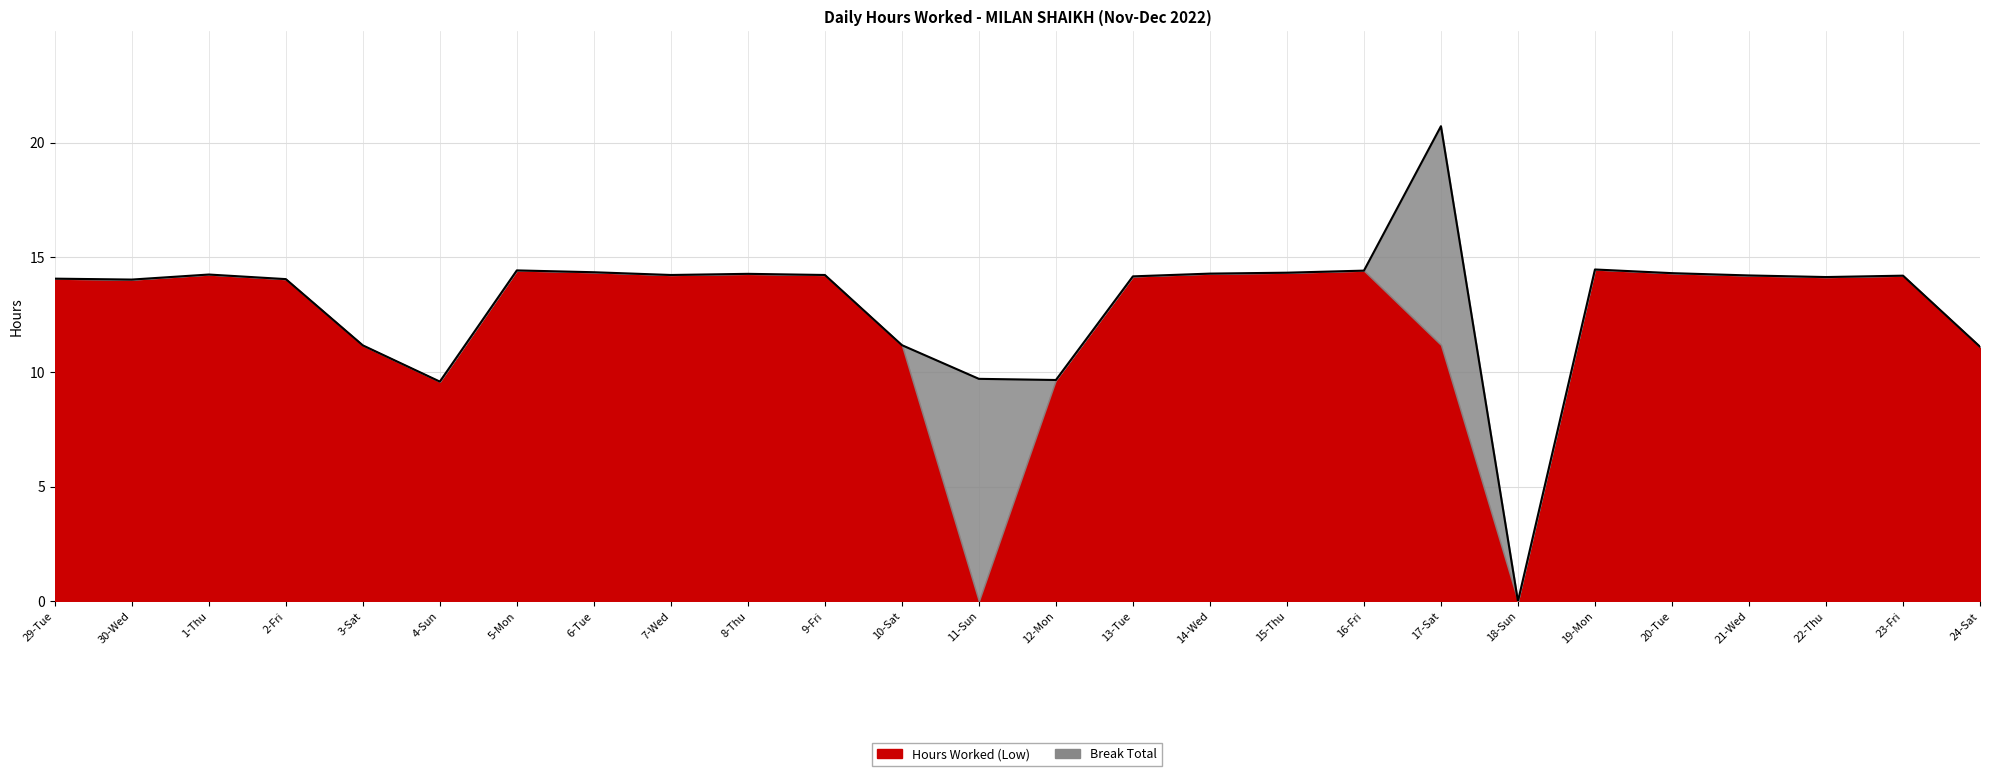

At which category is the sum across all series the highest?

17-Sat